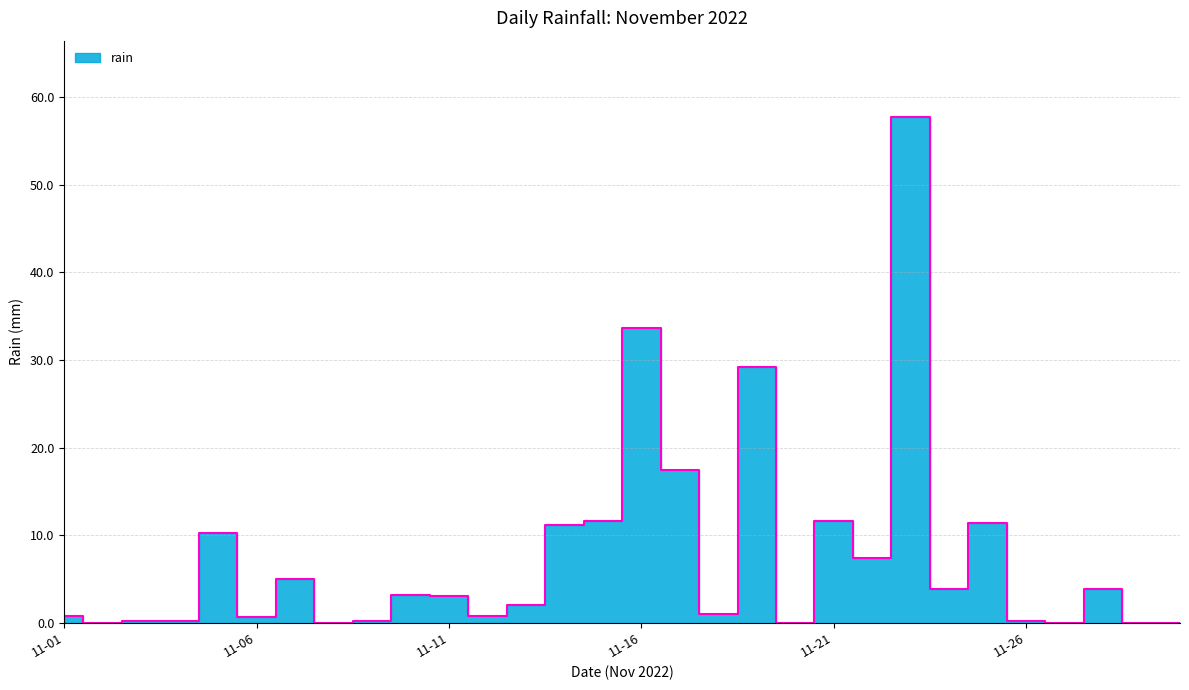

How many data points are above 3?

14